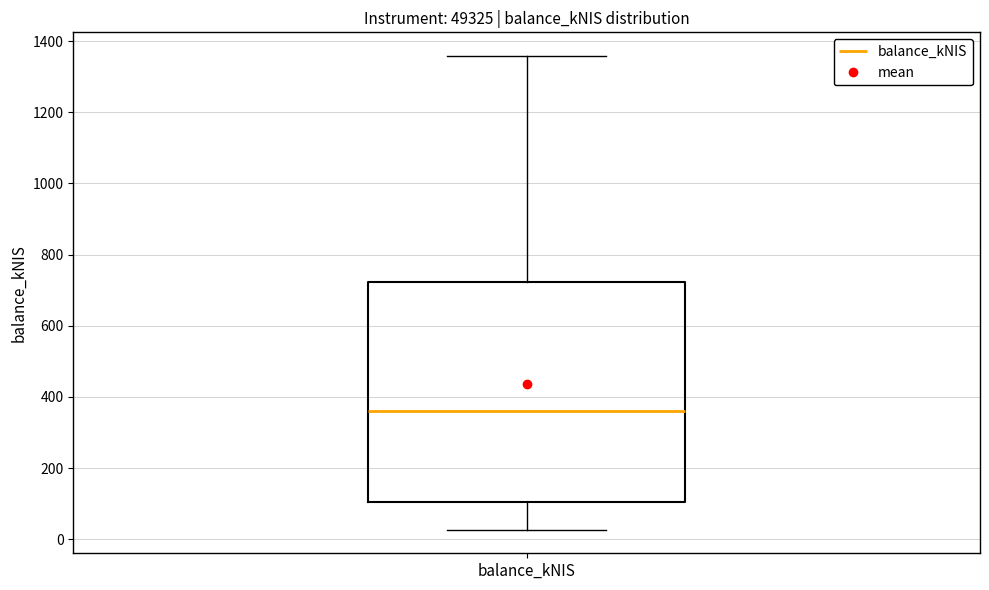

Transcribe this box plot: give where the median line is, the range the box spans, and where the two whiskers end, as read against the y-axis. The values are not printed on the chart, so give them approximately, as read against the axis.

median 360, box 100 to 720, whiskers 20 to 1360